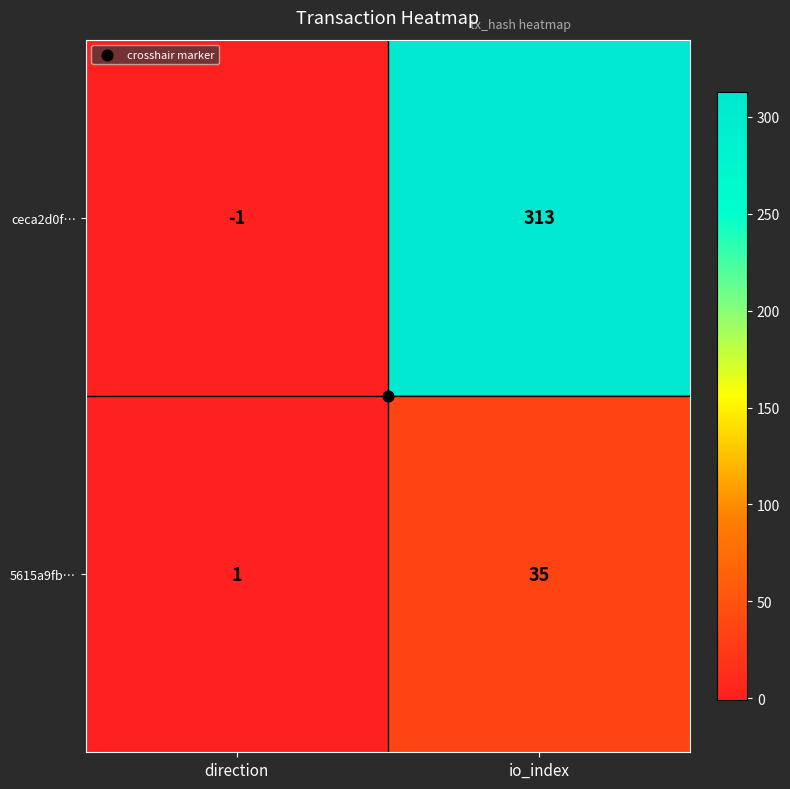

Between direction and io_index, which series saw the biggest shift?

ceca2d0f…